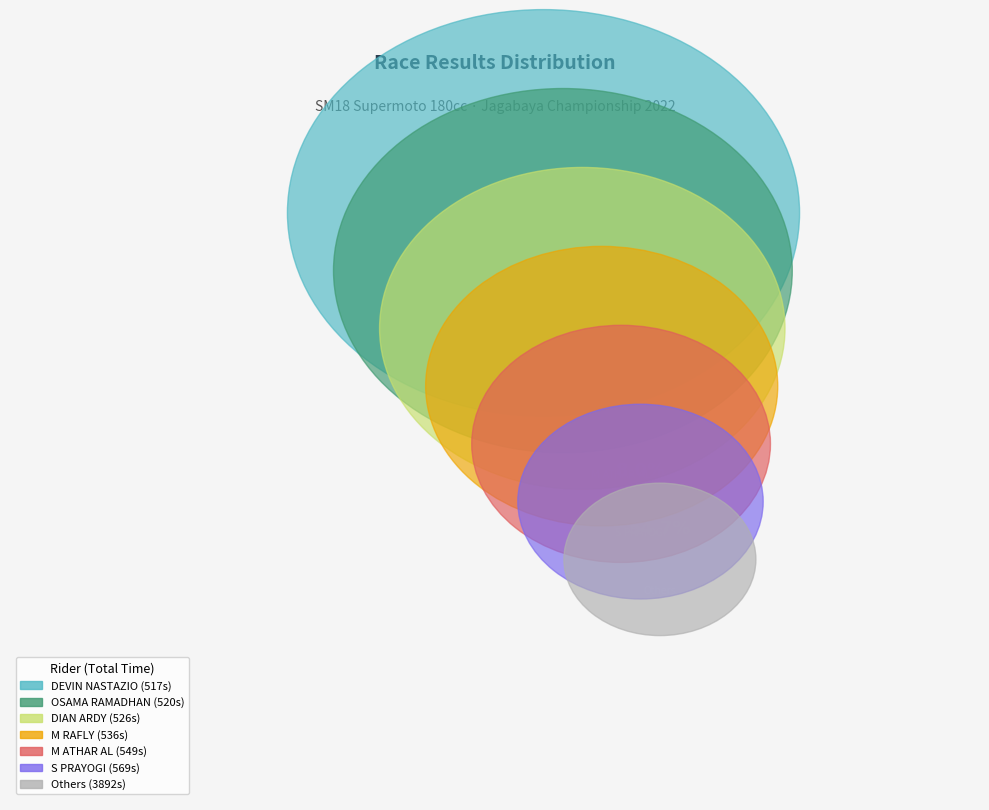

Is M ATHAR AL the majority of the pie?

No